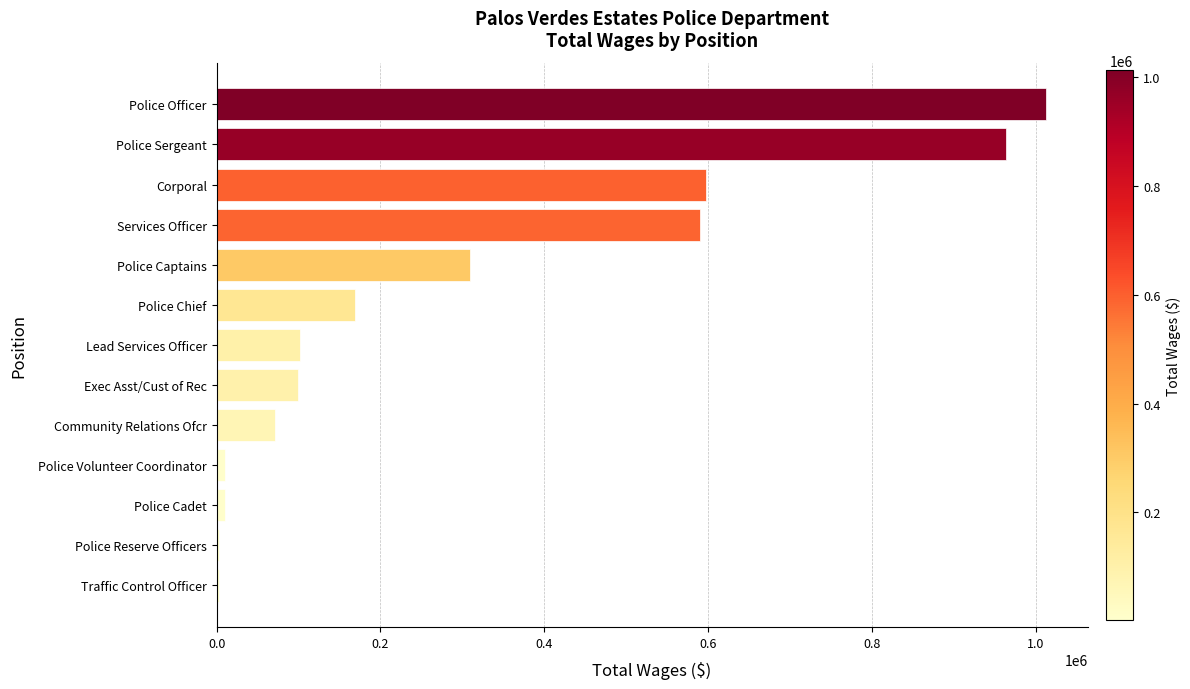

Are the bars horizontal?

Yes